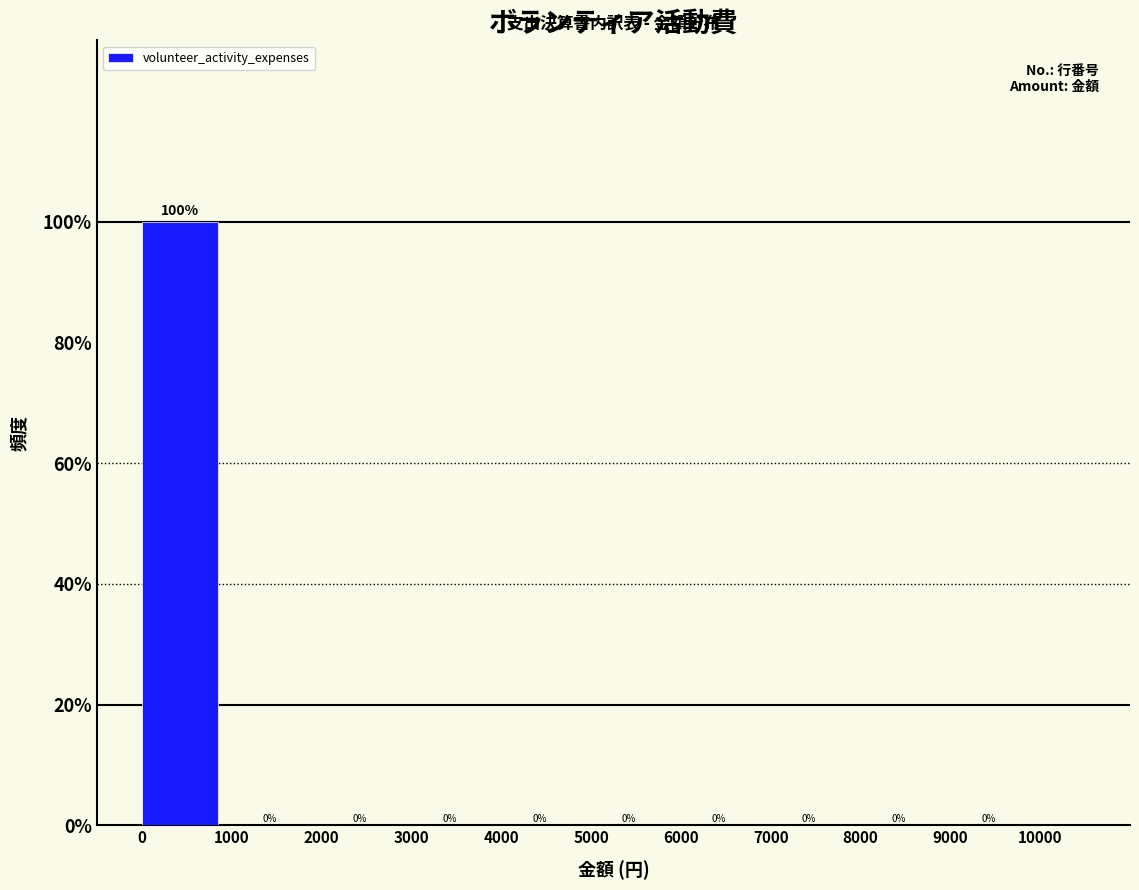

Which range on the x-axis has the tallest bar?

0 to 1000